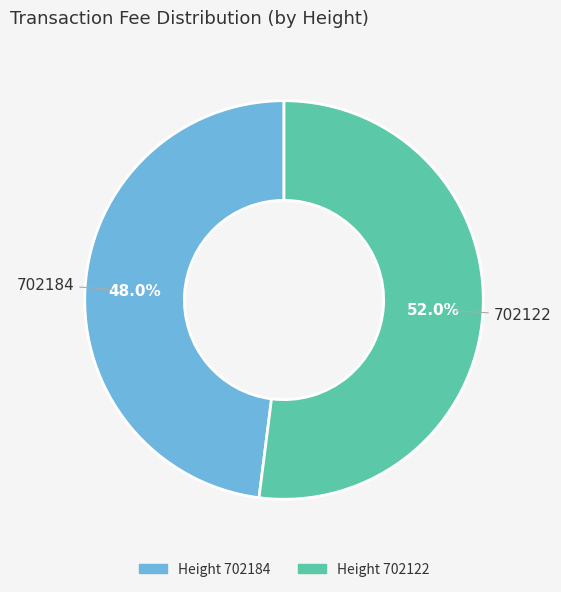

True or false: 702122 accounts for 58% of the total.

False